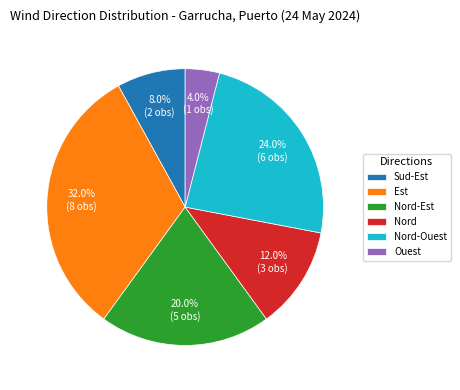

What is the smallest slice in the pie chart?

Ouest